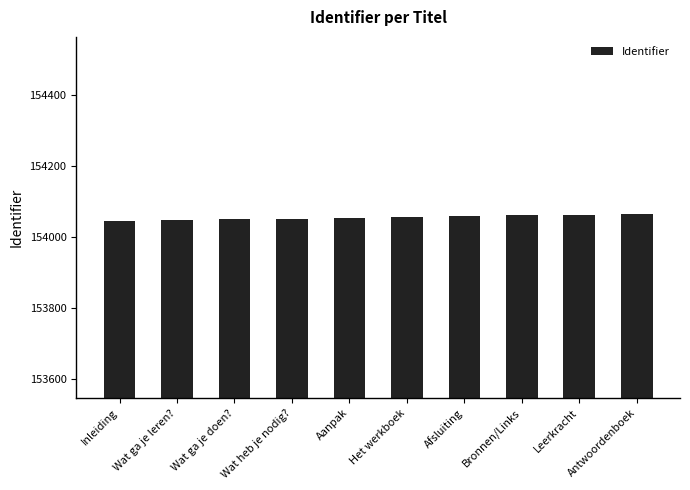

What is the value of the 5th bar from the left?

154054